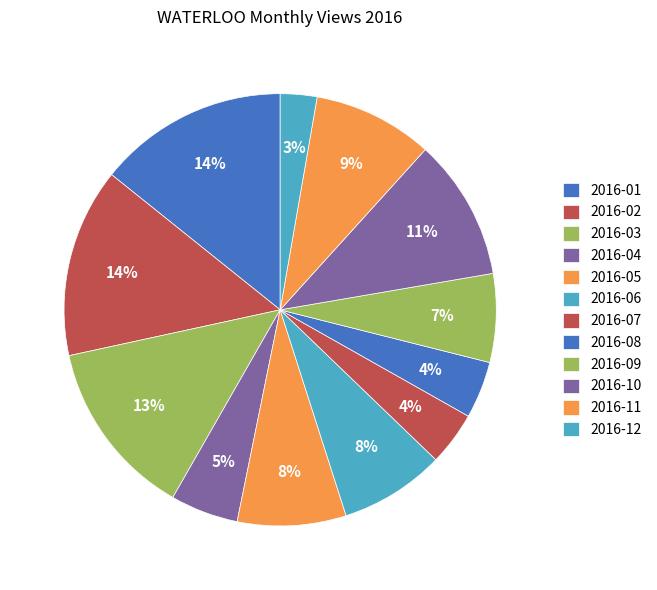

What is the change in value from 2016-06 to 2016-09?

-134